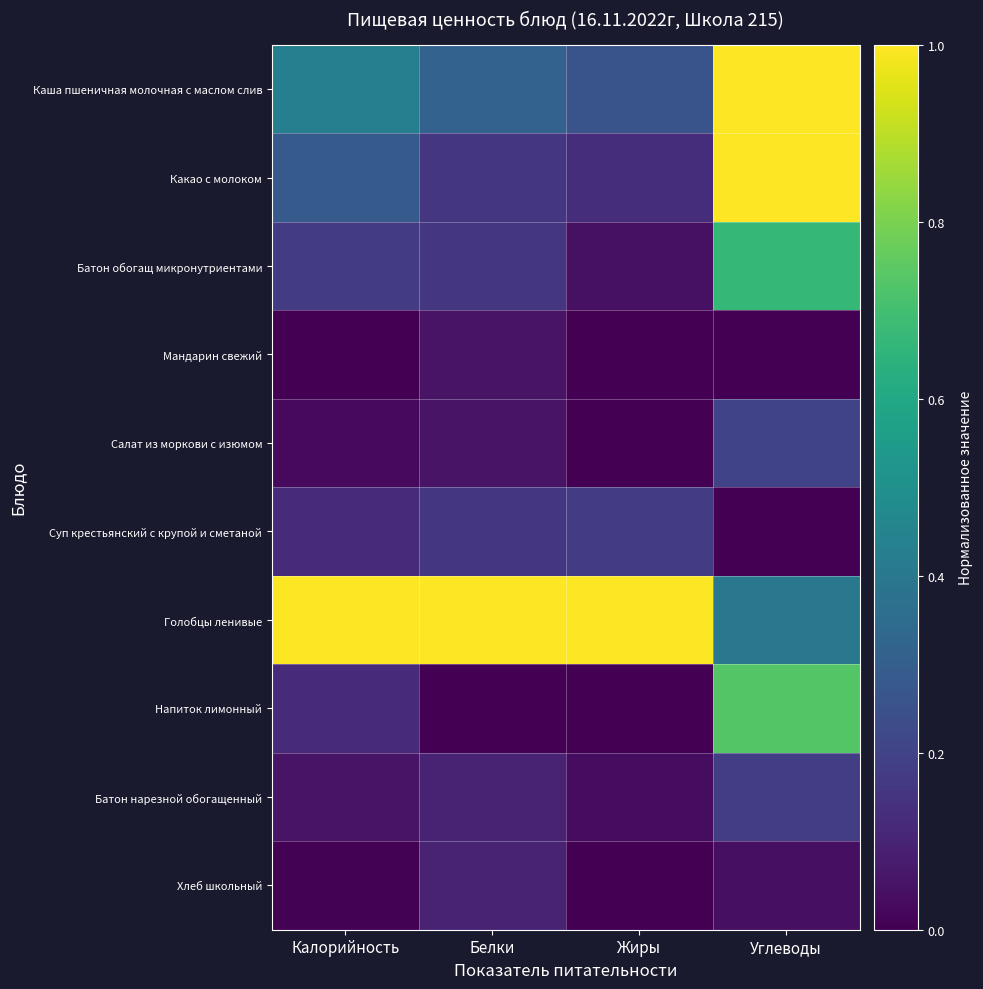

At which category is the sum across all series the highest?

Углеводы